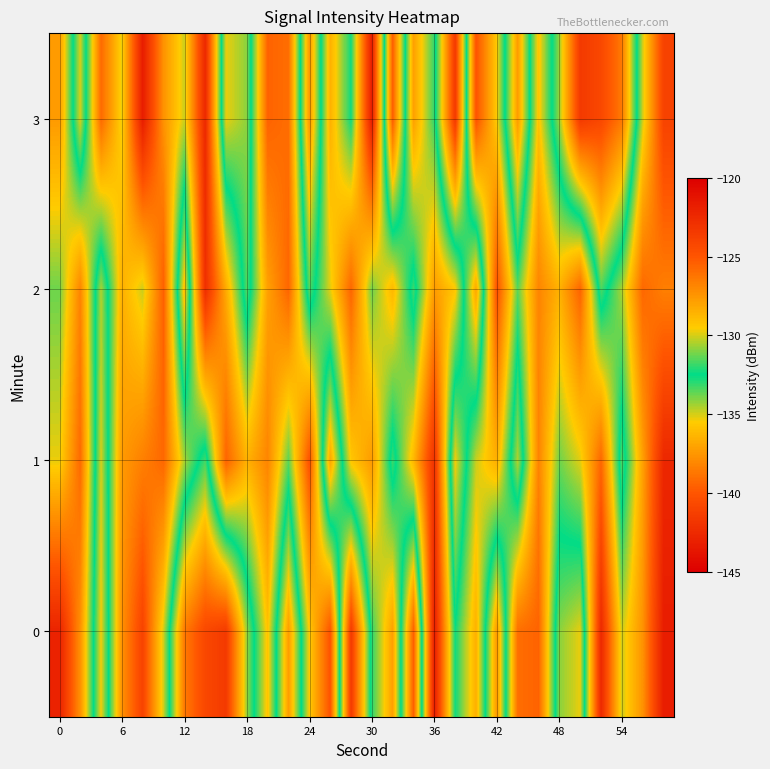

Rank the series by their maximum value, from lowest to highest.

2, 1, 0, 3